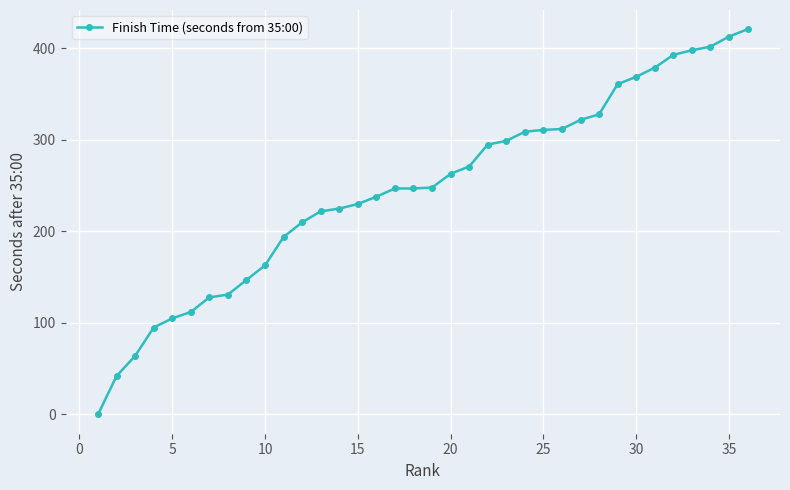

How many categories are shown in the chart?

36